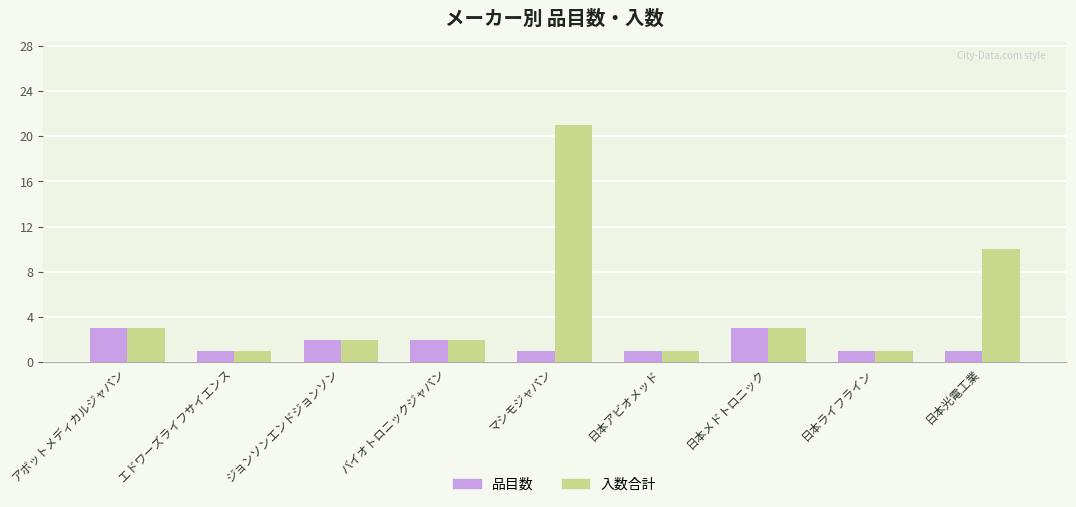

What is the label of the 4th bar from the left?

バイオトロニックジャパン